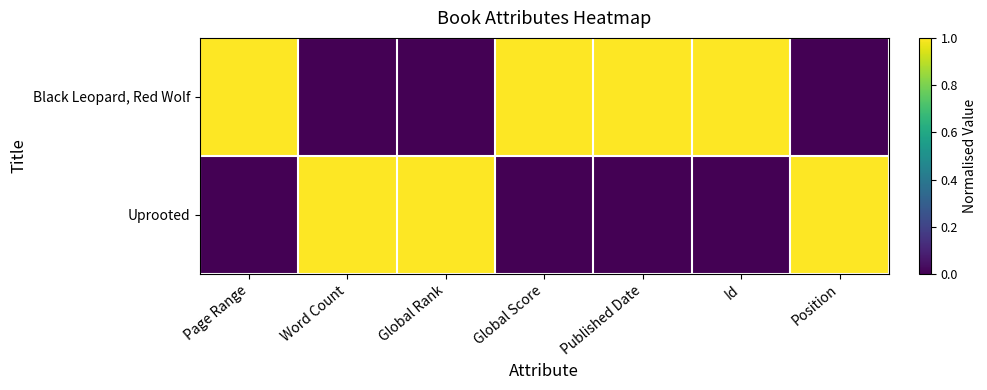

Reading right to left, list all the values displayed in this chart.

Black Leopard, Red Wolf: Position=0	Id=1	Published Date=1	Global Score=1	Global Rank=0	Word Count=0	Page Range=1
Uprooted: Position=1	Id=0	Published Date=0	Global Score=0	Global Rank=1	Word Count=1	Page Range=0